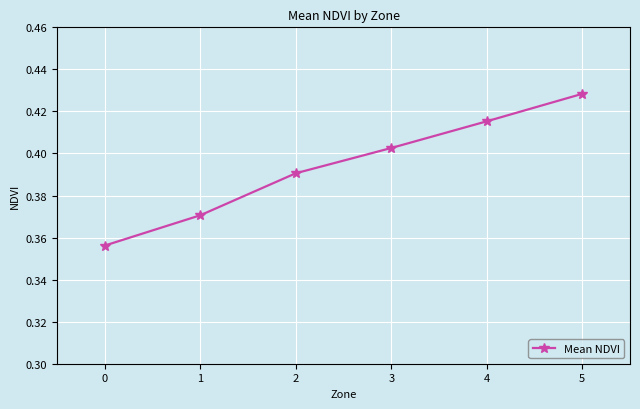

True or false: there are more than 1 points higher than both neighbors.

False